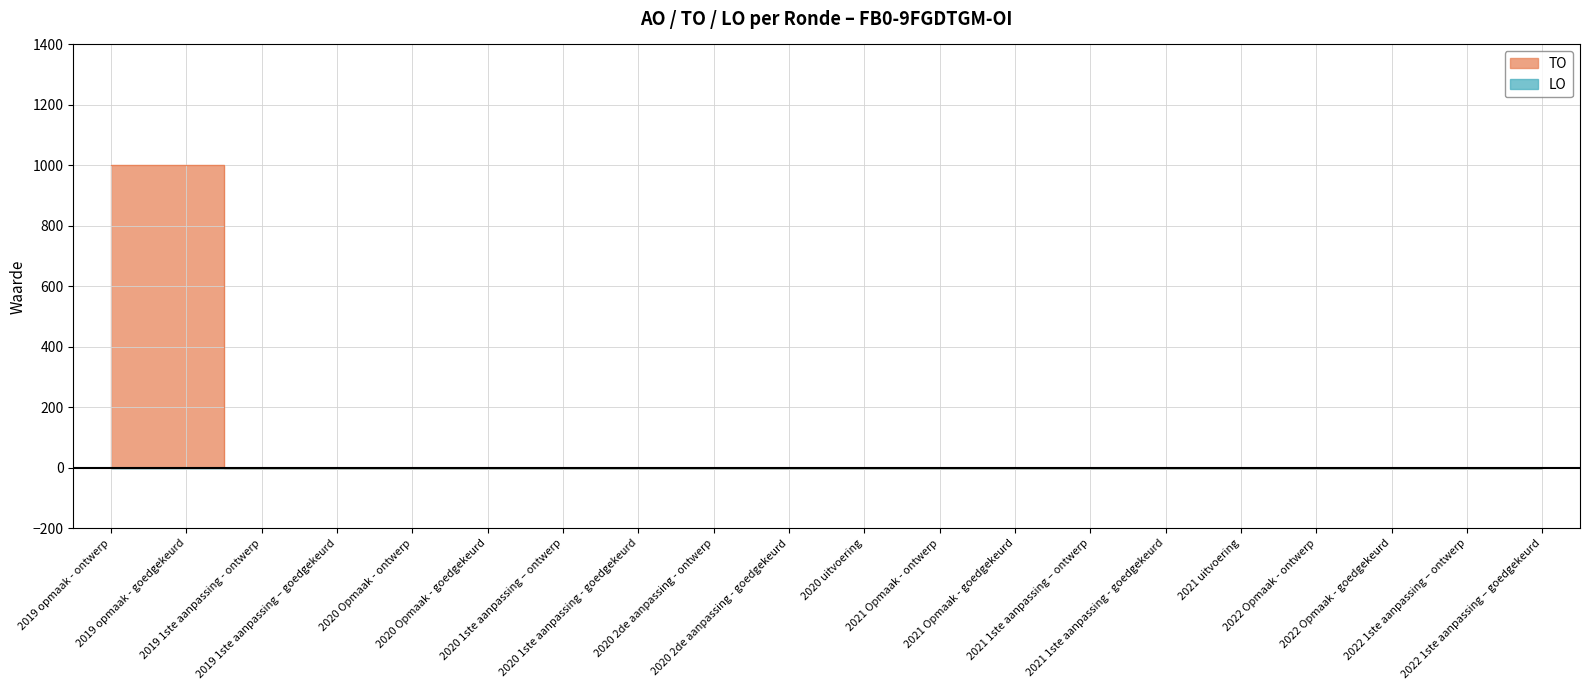

True or false: the data has more than 1 interior local peaks.

False